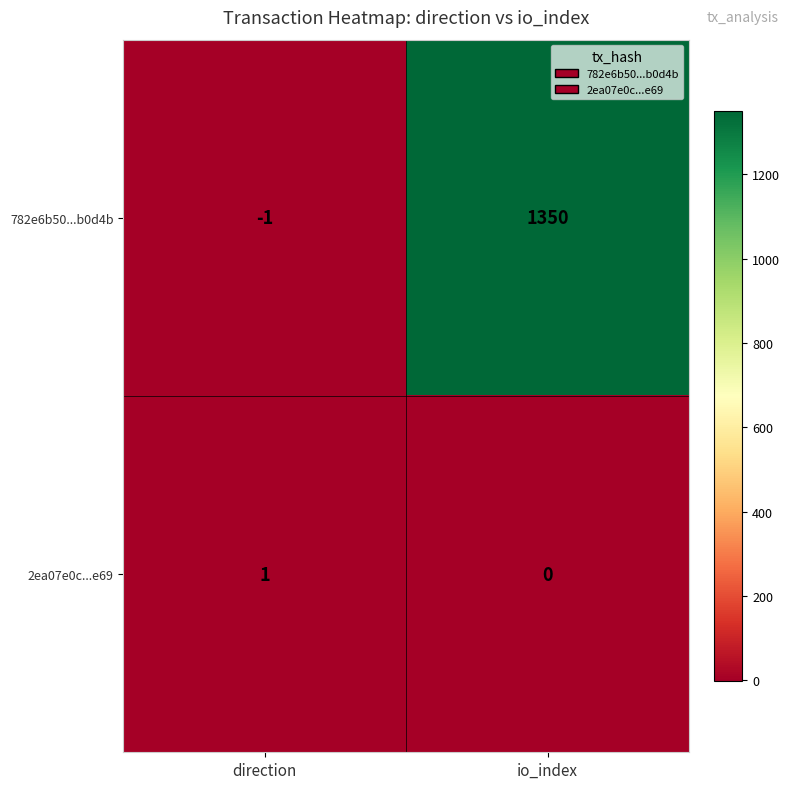

What is the difference between the 782e6b50...b0d4b values at direction and io_index?

1351